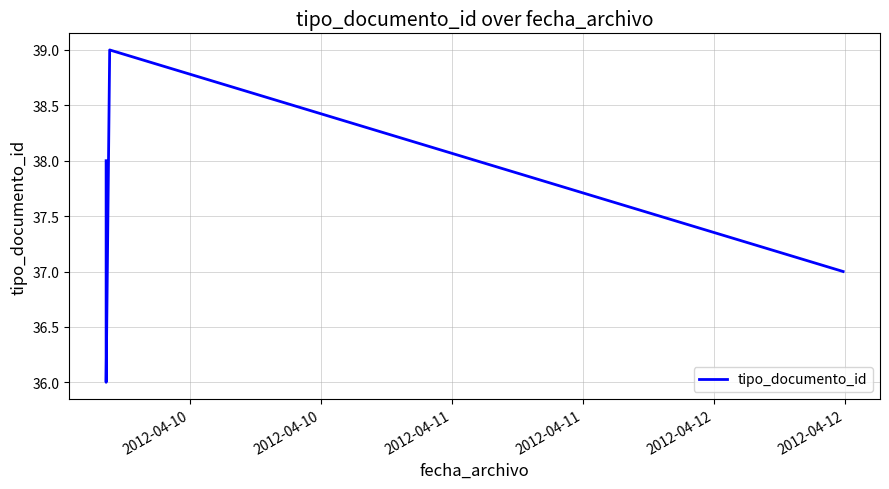

How many interior local peaks (higher than both neighbors) does the data have?

1